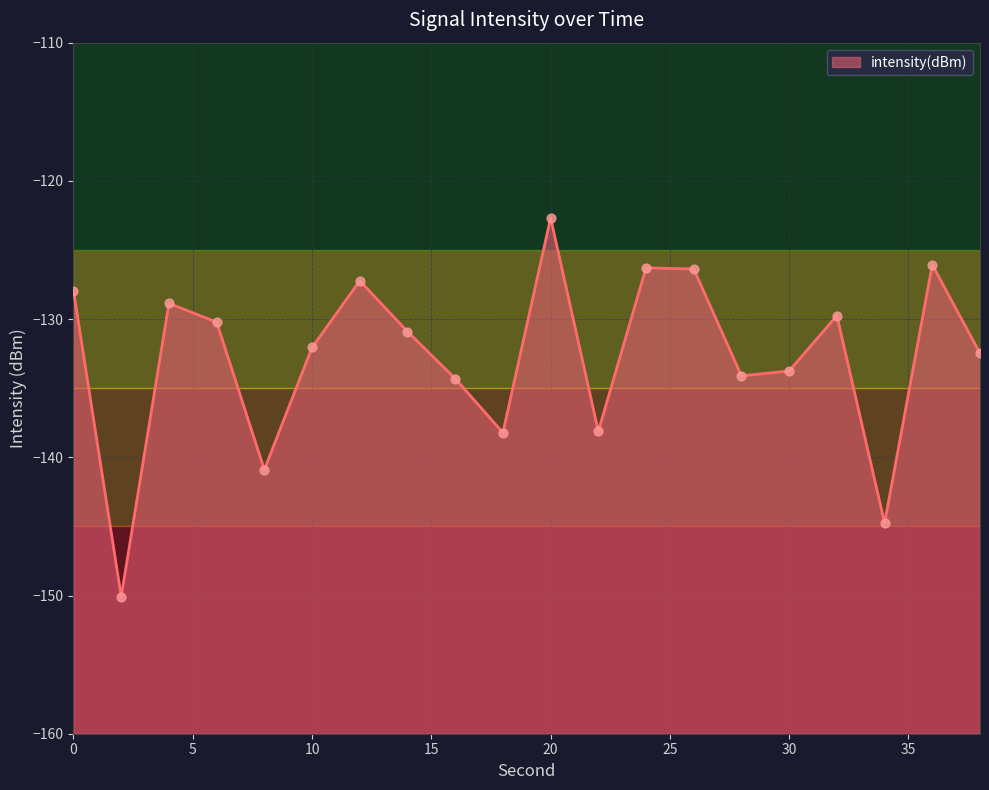

Between 28 and 36, which is larger?

36